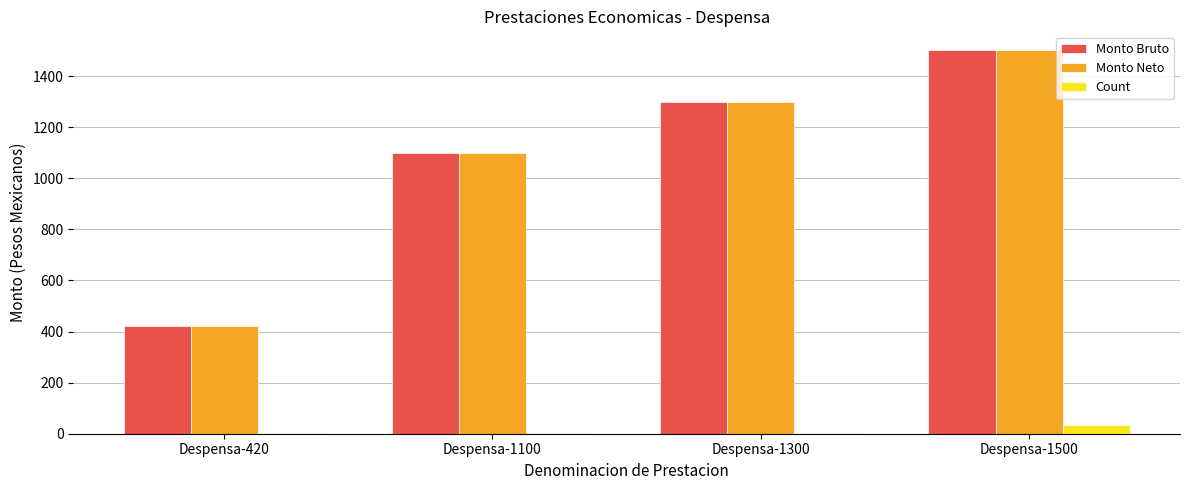

The Monto Bruto series shows 1300 at Despensa-1300. True or false?

True